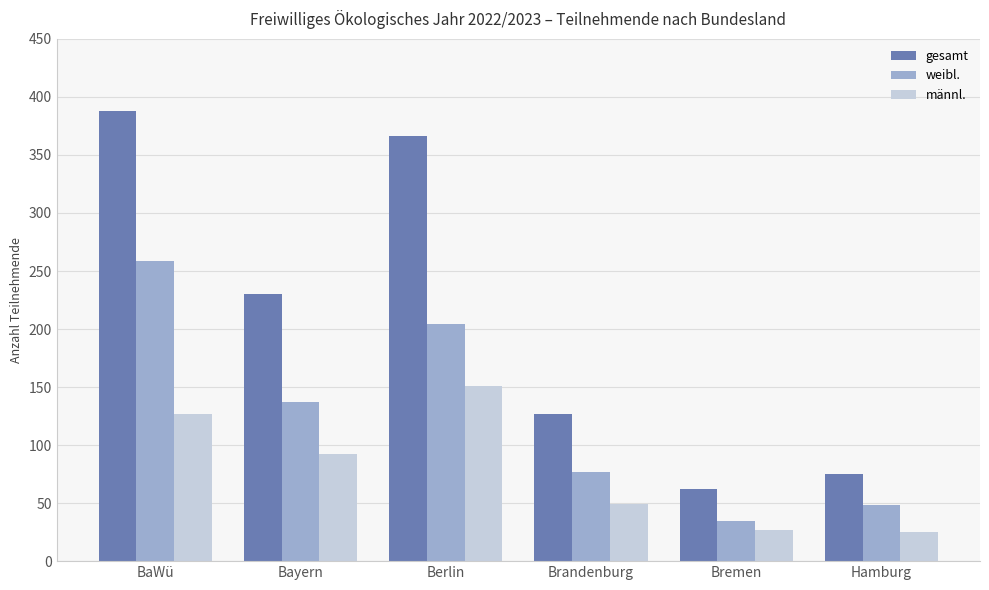

What is the difference between the männl. values at Hamburg and Berlin?

126